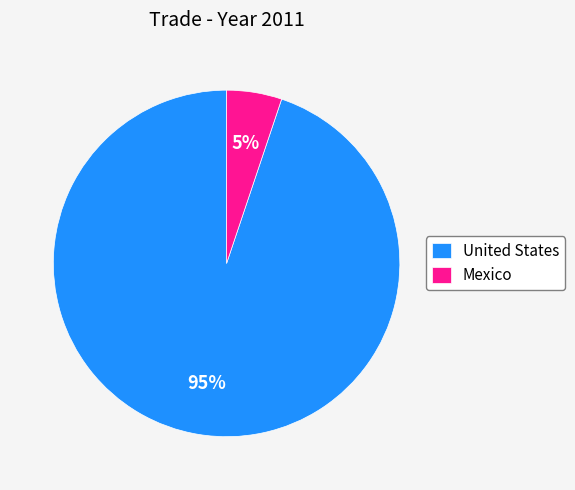

What percentage is the United States slice, to the nearest percent?

95%